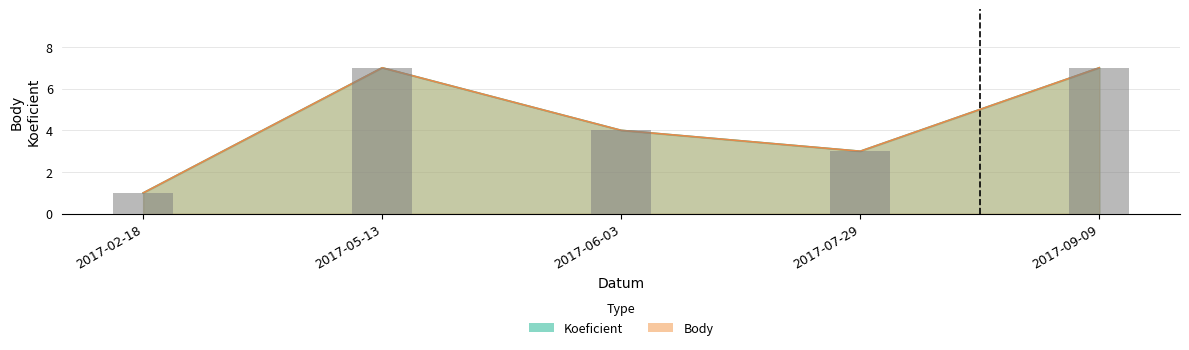

Which label corresponds to the smallest value in the chart?

2017-02-18